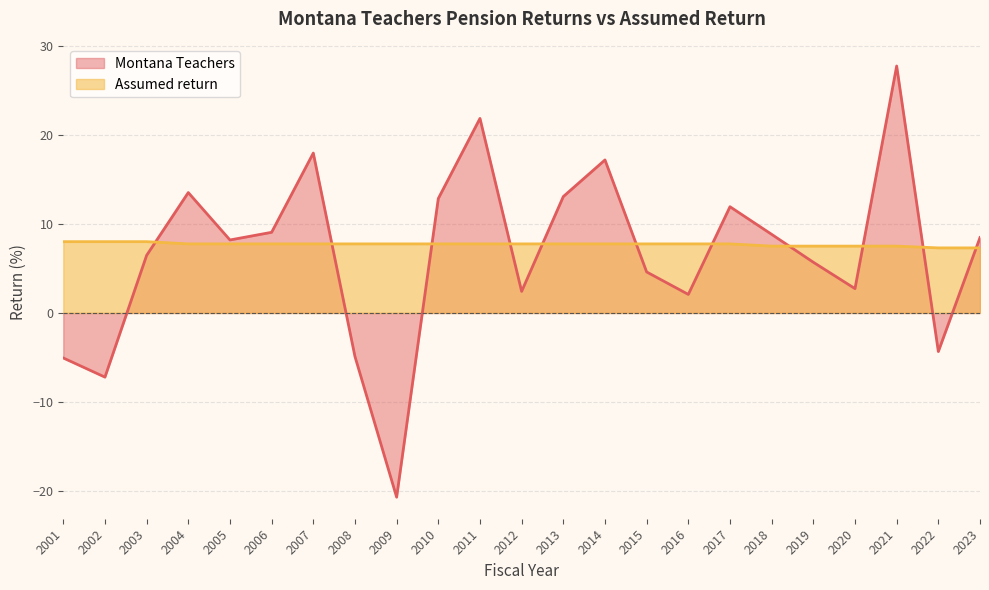

Which series changed the most between 2005 and 2014?

Montana Teachers